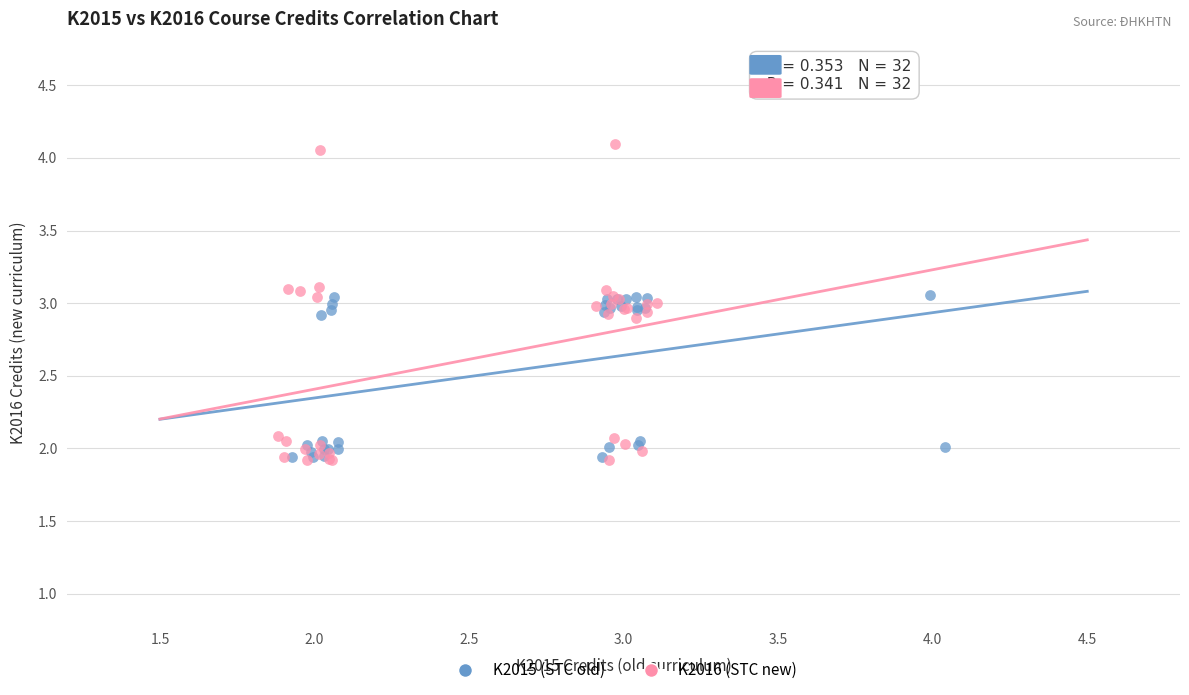

Which series has the widest spread of Y values?

K2016 (STC new)